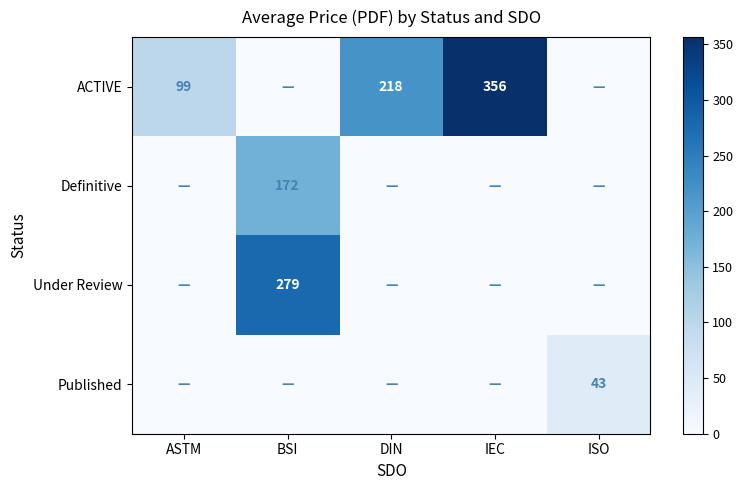

The value of Under Review at BSI is 279. True or false?

True